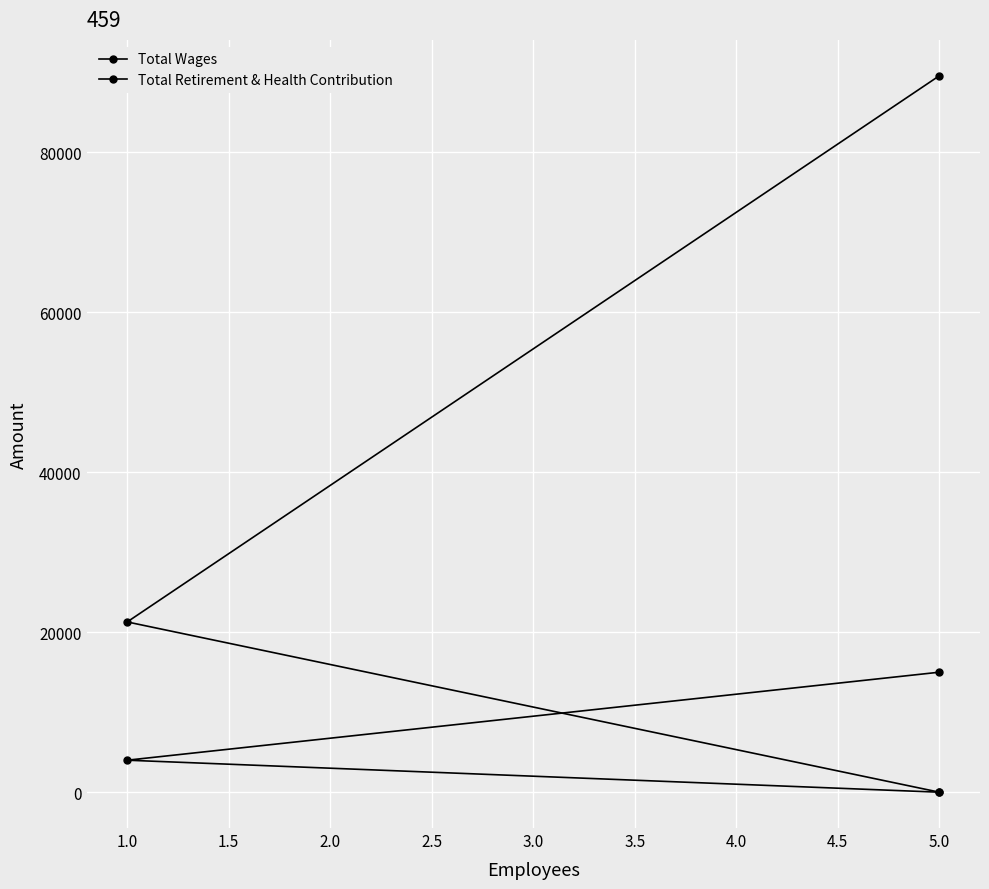

What is the spread (max minus min) of values at 1.0?

17282